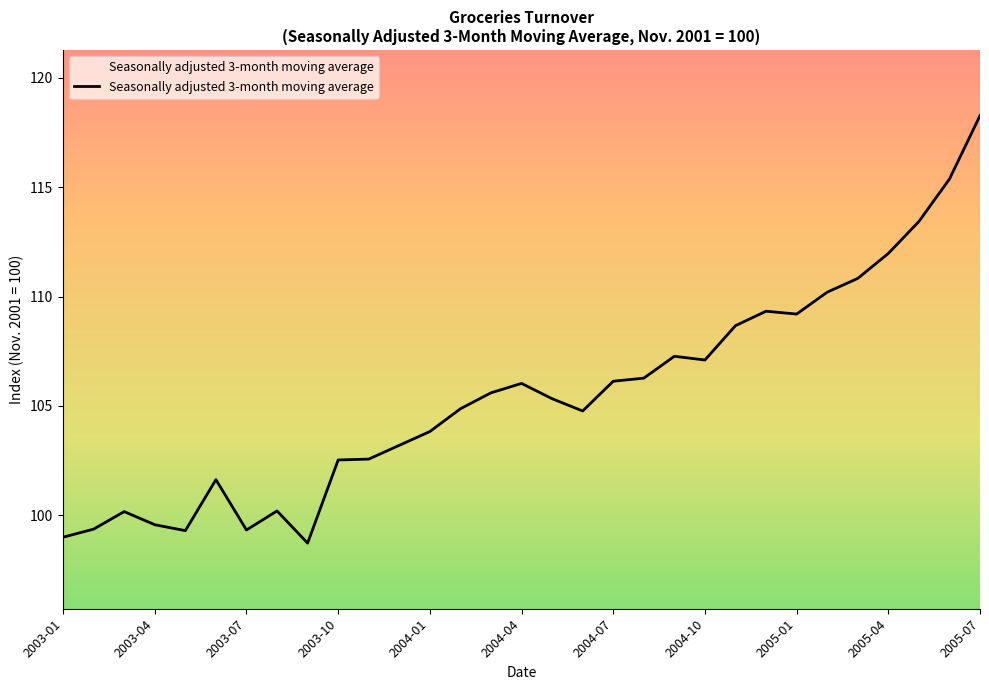

What is the greatest value displayed?

118.3